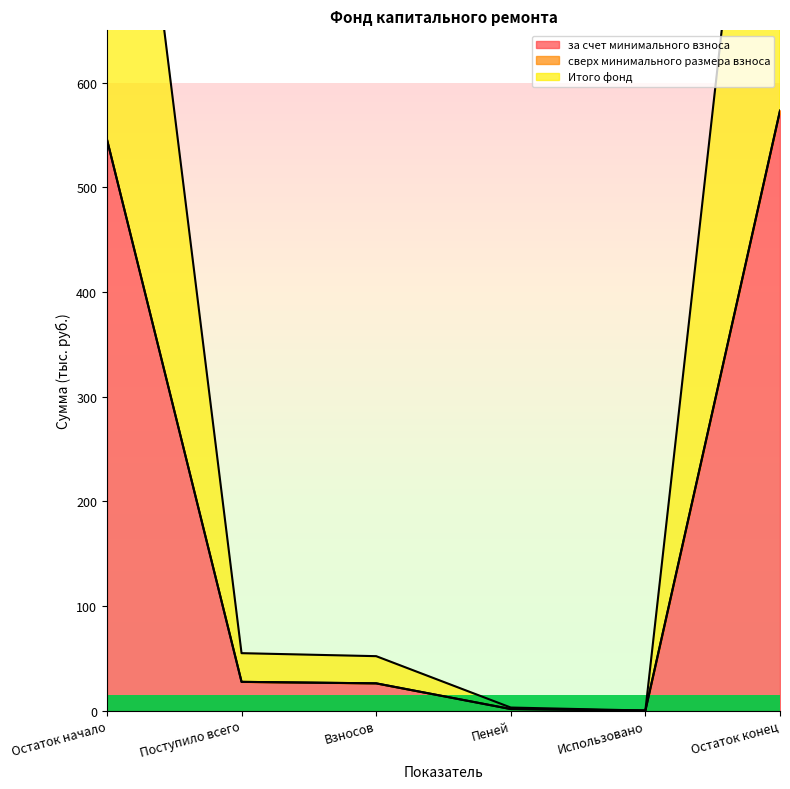

Is the value of Итого фонд at Поступило всего greater than the value of за счет минимального взноса at Использовано?

Yes